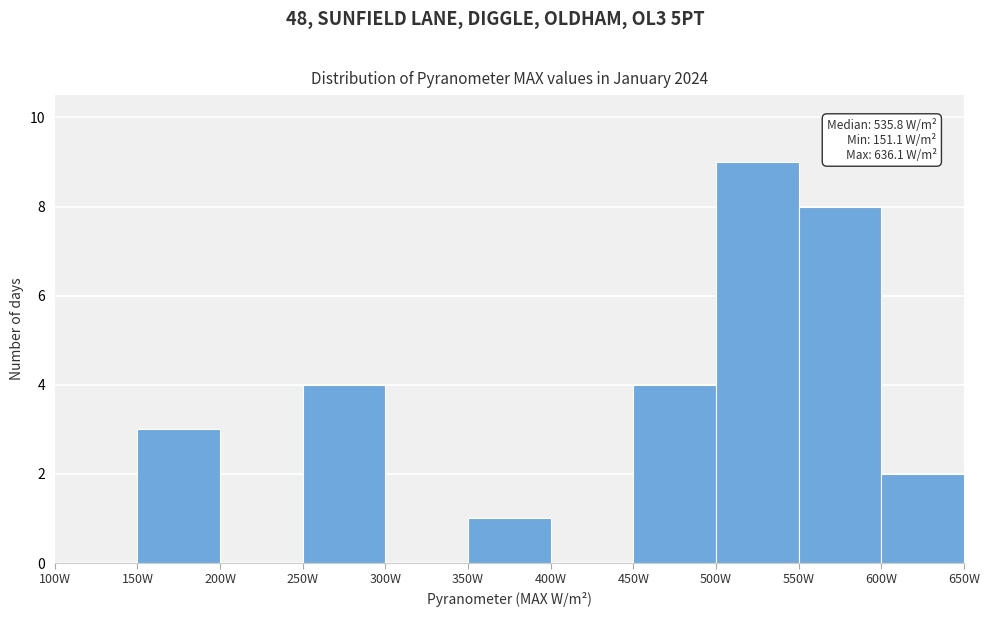

Over which range of the x-axis is the bar tallest?

500 to 550